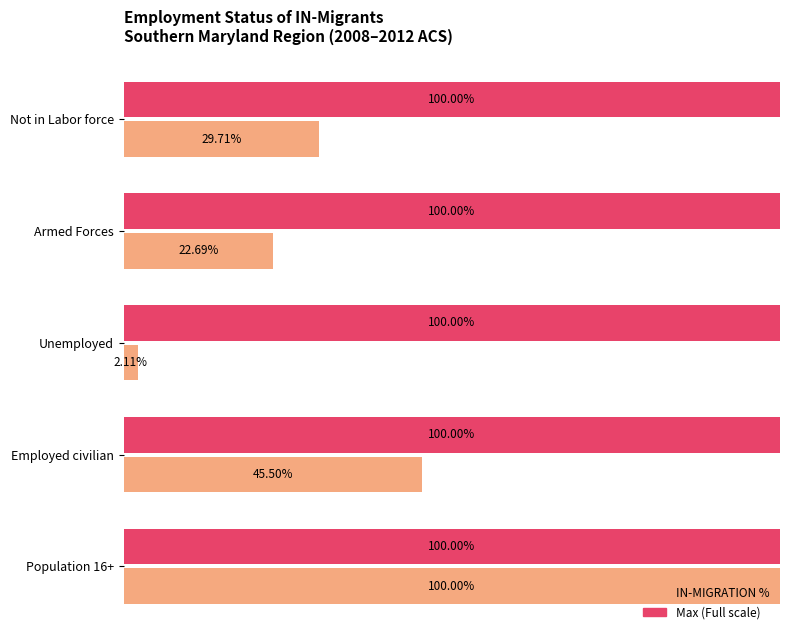

How many bars are there in each group?

2